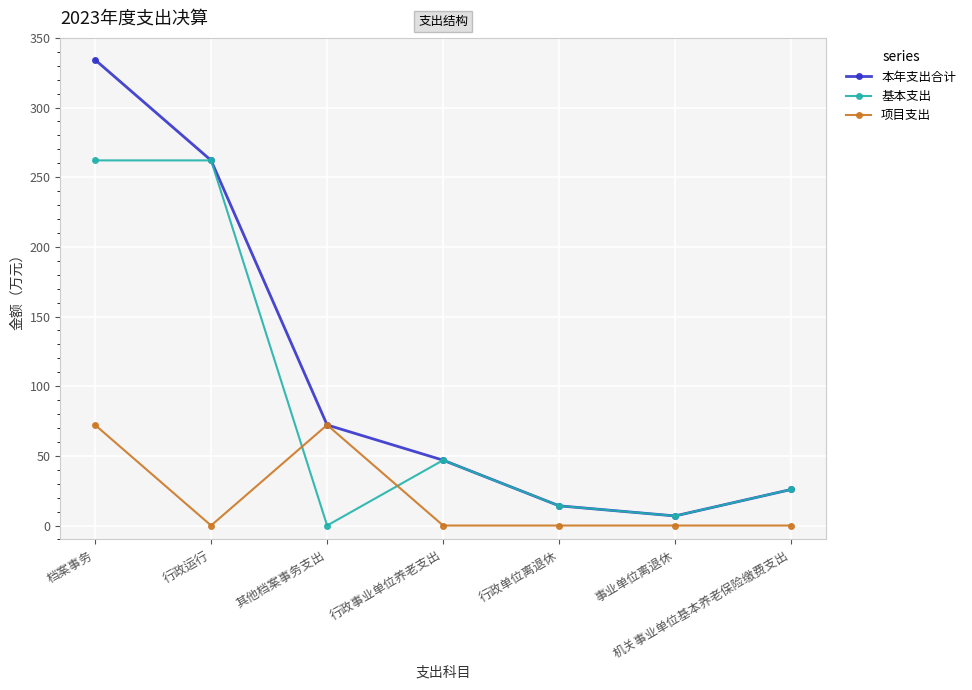

True or false: 基本支出 has a value of 25.9 at 机关事业单位基本养老保险缴费支出.

True